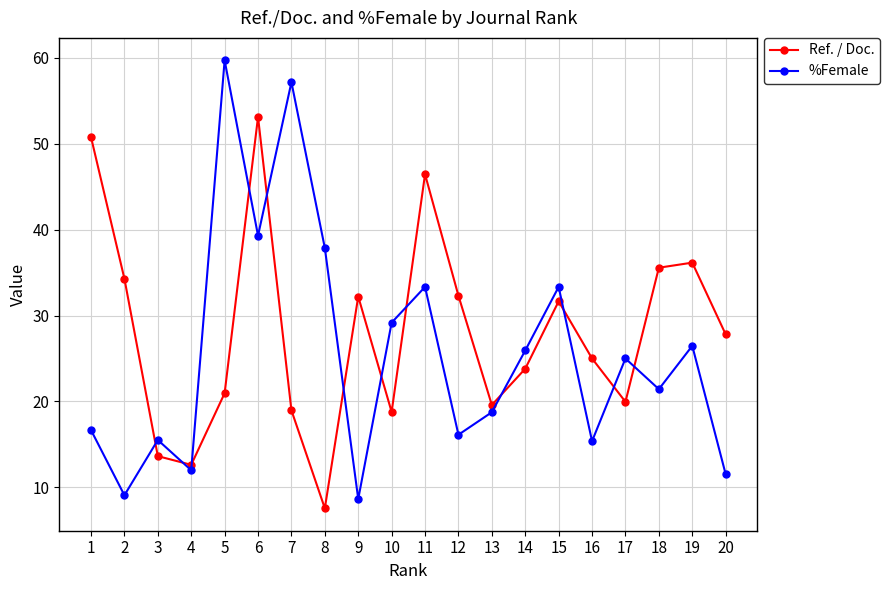

Does the chart display data point markers on the line(s)?

Yes